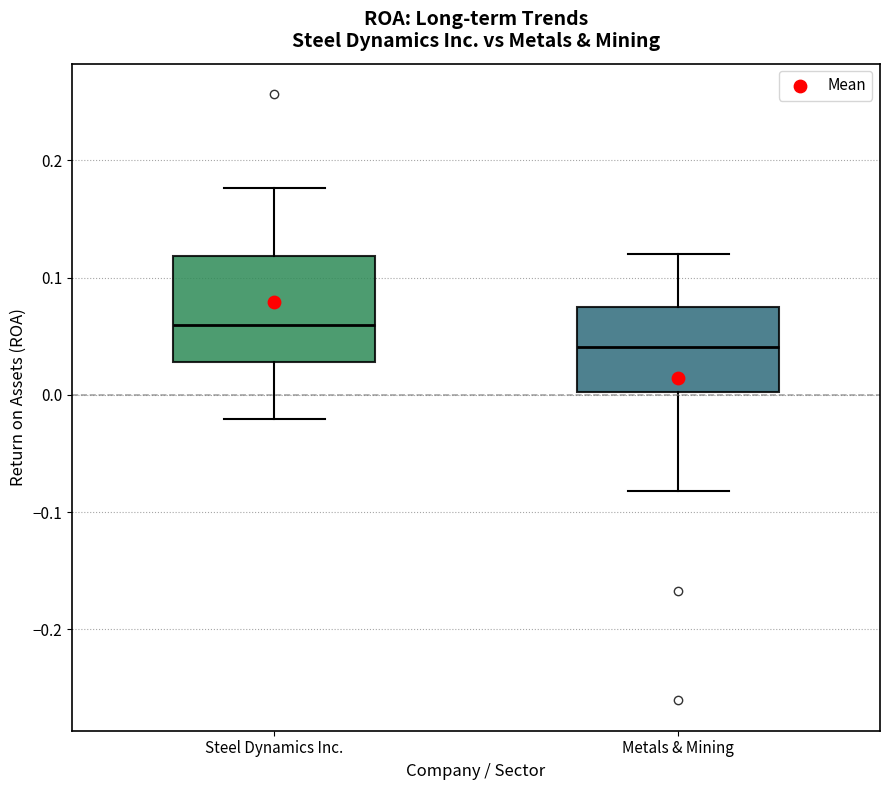

Which box's median line is the highest?

Steel Dynamics Inc.